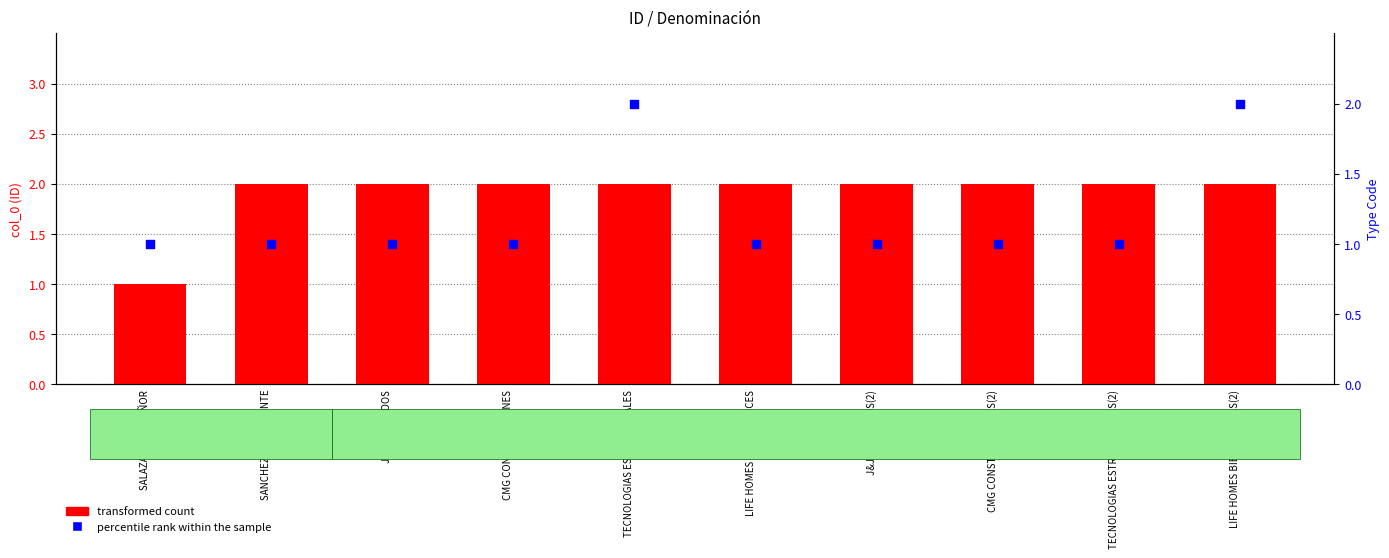

At how many categories does at least one series exceed 1?

9